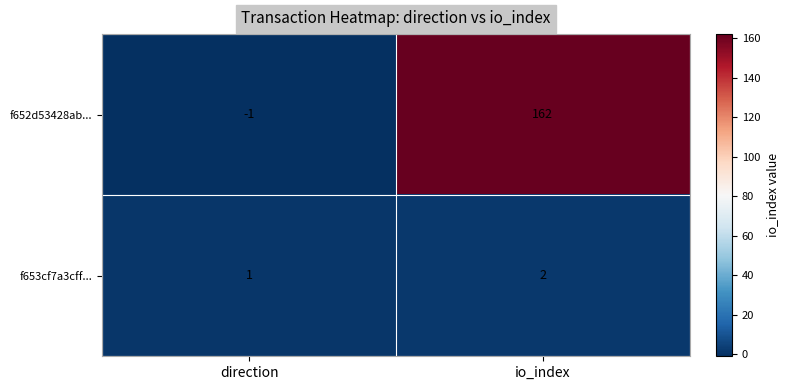

What is the difference between the f652d53428ab... values at io_index and direction?

163